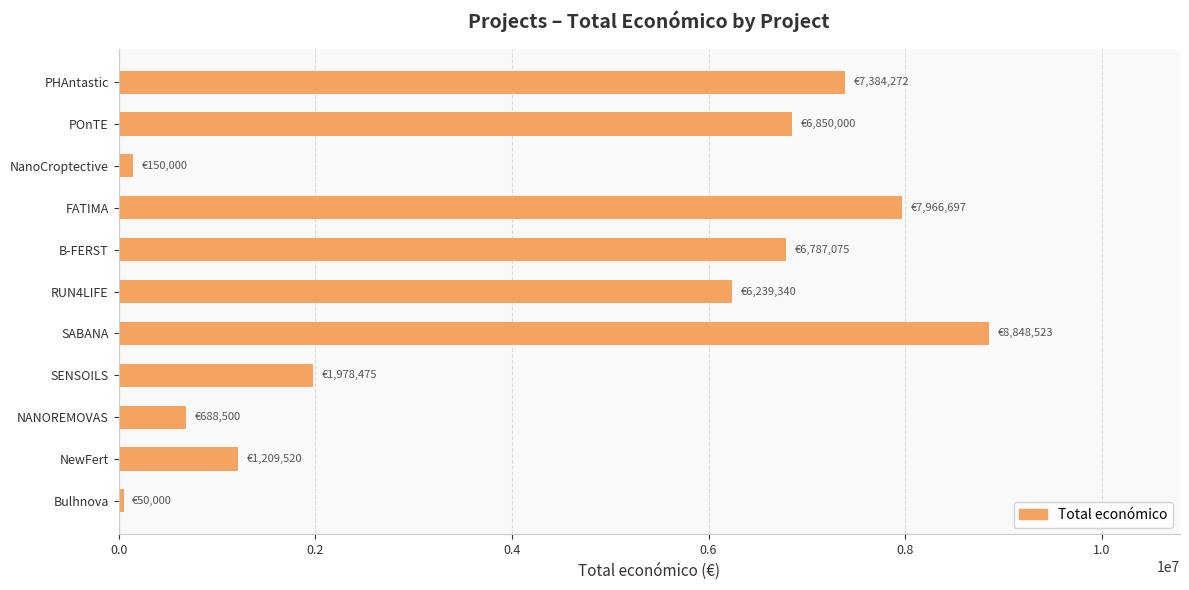

Count the number of categories in the chart.

11